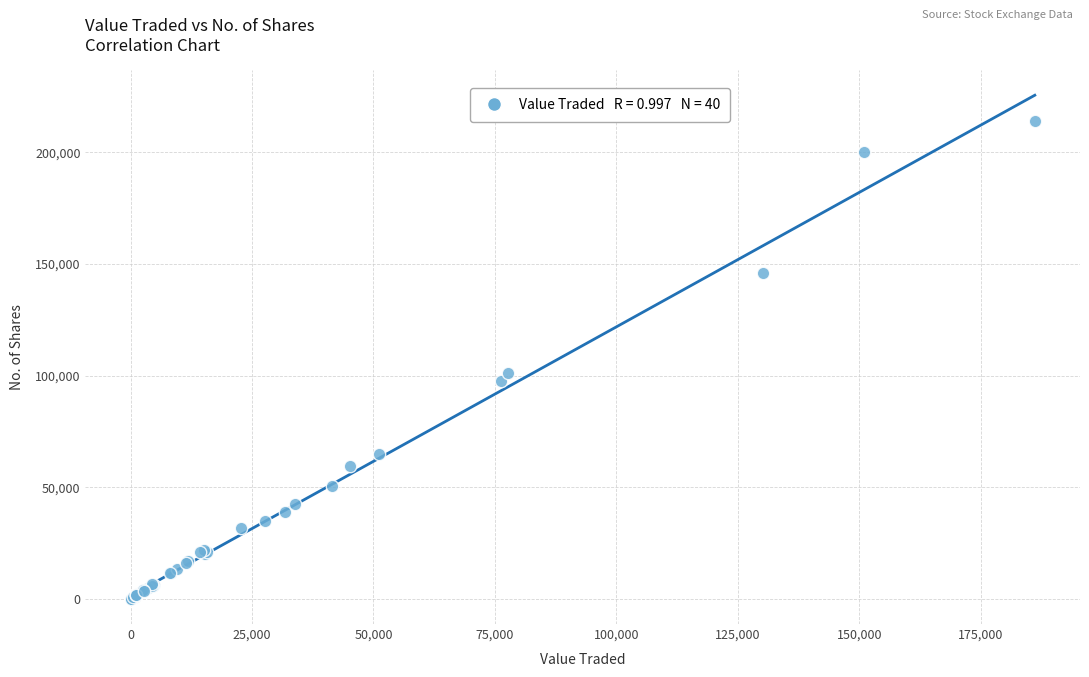

What Y value in the scatter plot is closest to 107099?

101354